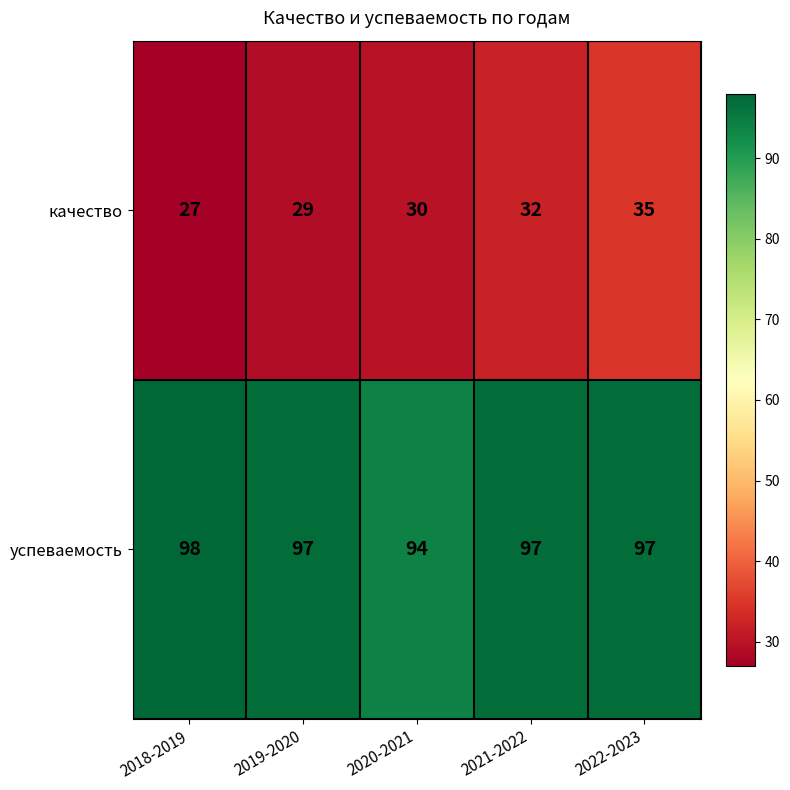

At which category does the chart reach its peak across all series?

2018-2019